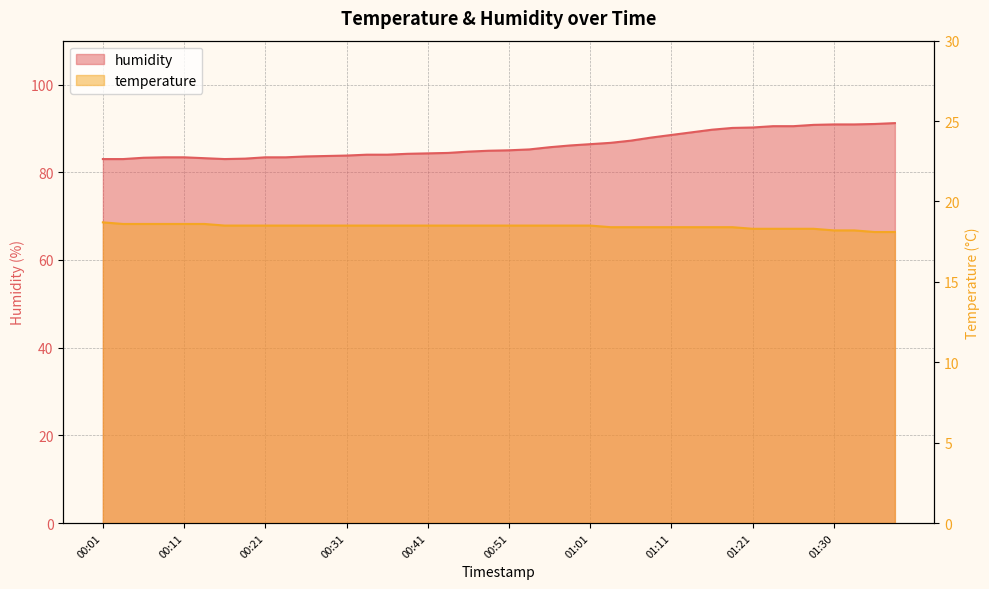

True or false: temperature has a value of 18.5 at 00:43.

True